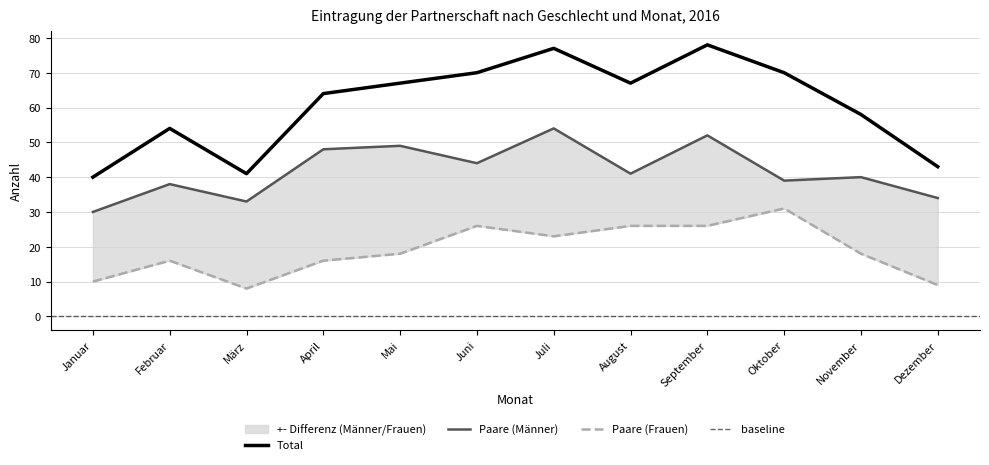

What position from the right is September?

4